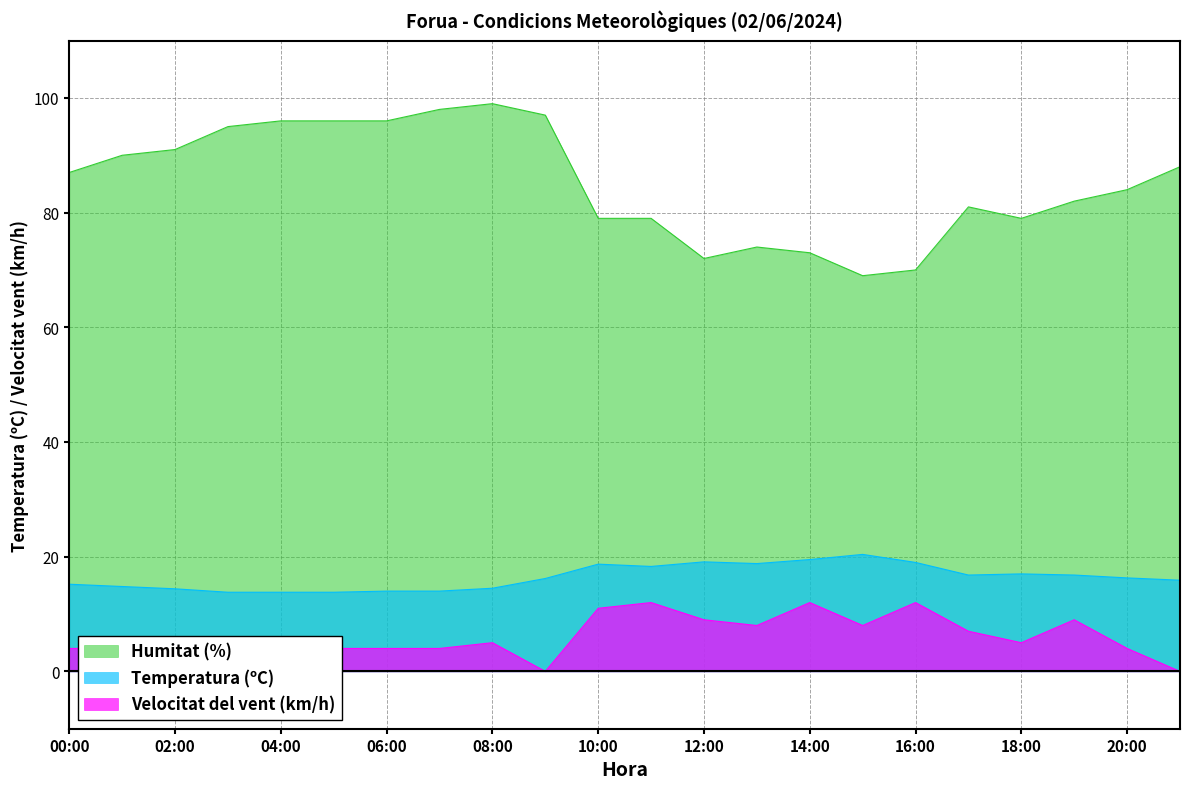

What is the spread (max minus min) of values at 14:00?

61.0